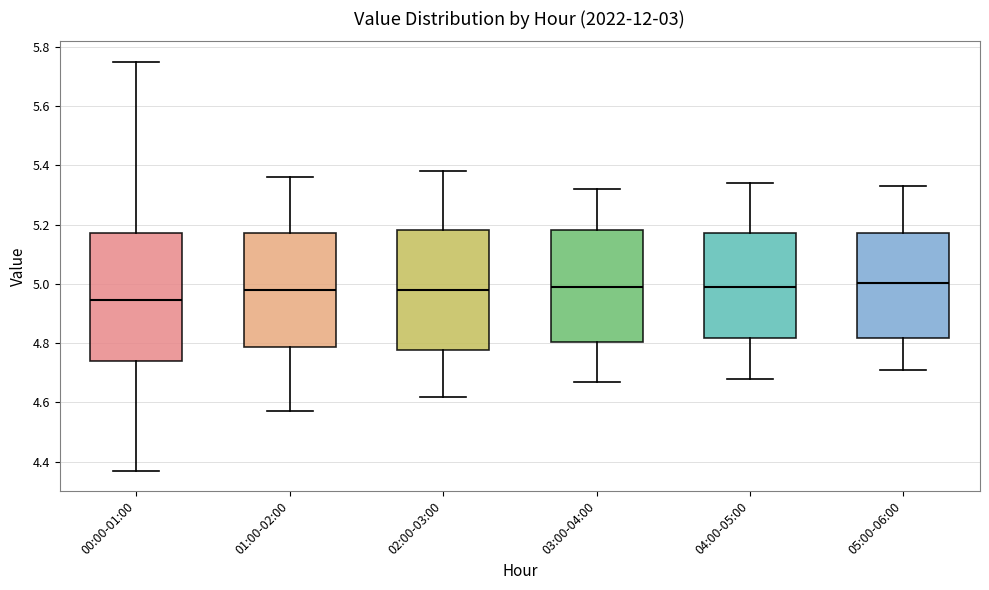

Reading left to right, read every box against the y-axis: the position of its median line, the range the box covers, and the ends of its whiskers. The values are not printed on the chart, so give them approximately, as read against the axis.

00:00-01:00: median 4.94, box 4.74 to 5.18, whiskers 4.38 to 5.76
01:00-02:00: median 4.98, box 4.78 to 5.18, whiskers 4.58 to 5.36
02:00-03:00: median 4.98, box 4.78 to 5.18, whiskers 4.62 to 5.38
03:00-04:00: median 5.00, box 4.80 to 5.18, whiskers 4.68 to 5.32
04:00-05:00: median 5.00, box 4.82 to 5.18, whiskers 4.68 to 5.34
05:00-06:00: median 5.00, box 4.82 to 5.18, whiskers 4.72 to 5.34